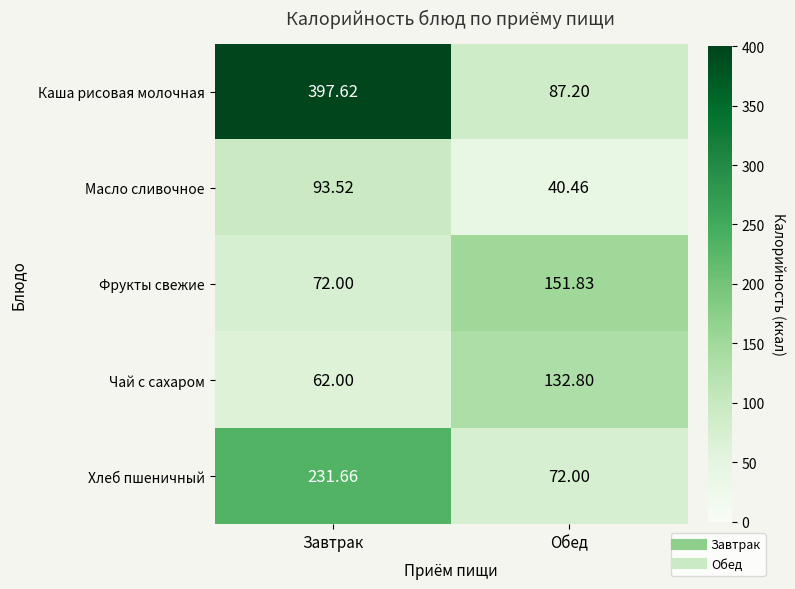

At how many categories does at least one series exceed 133?

2